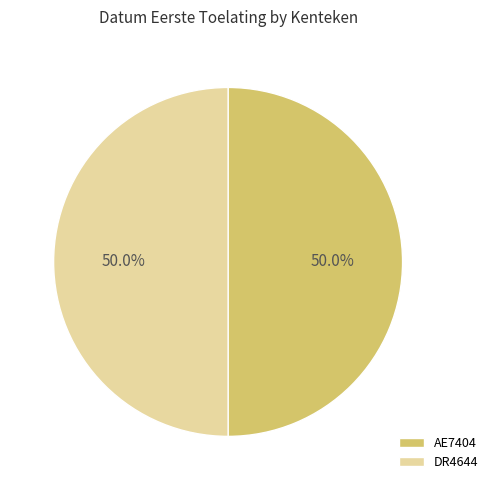

Approximately how many times larger is the value at DR4644 compared to AE7404?

1.0